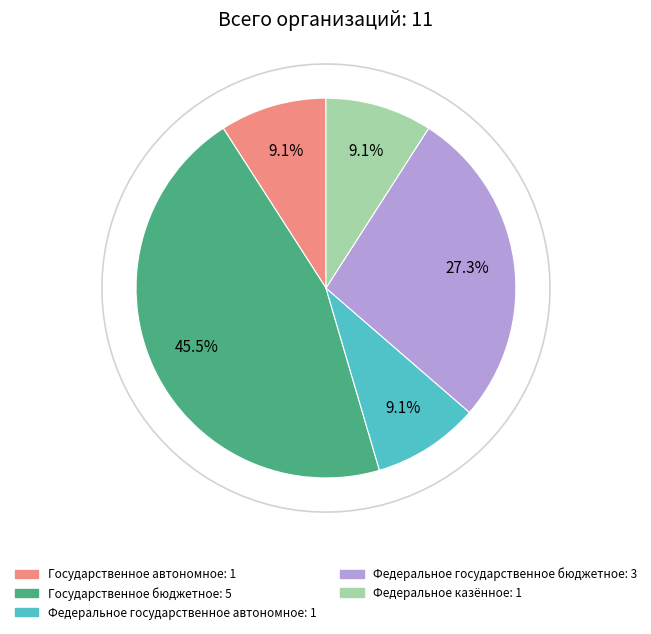

Count the number of slices in the pie.

5